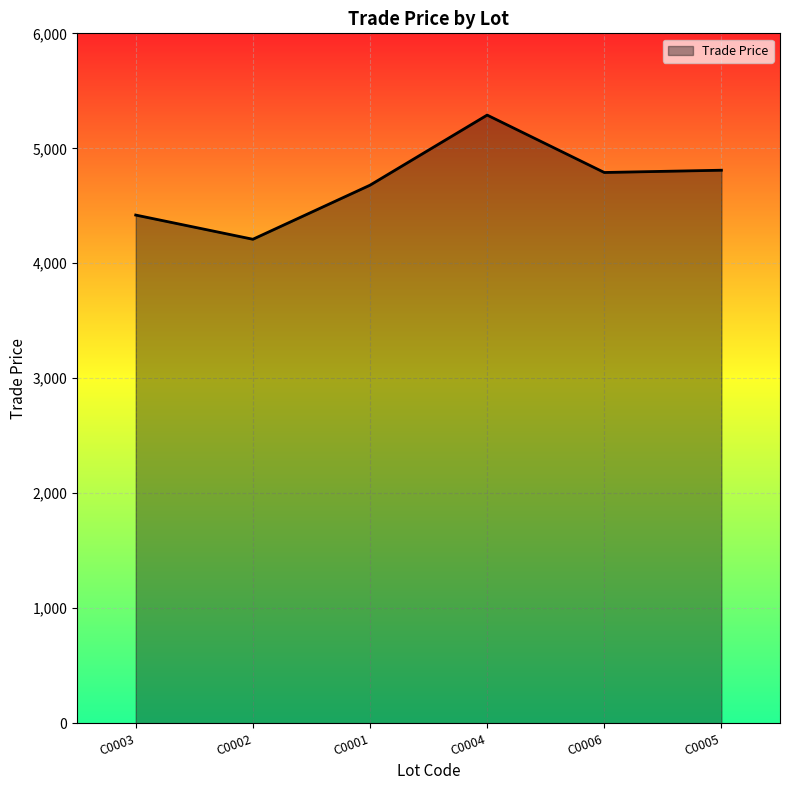

Where is the first local maximum?

C0004